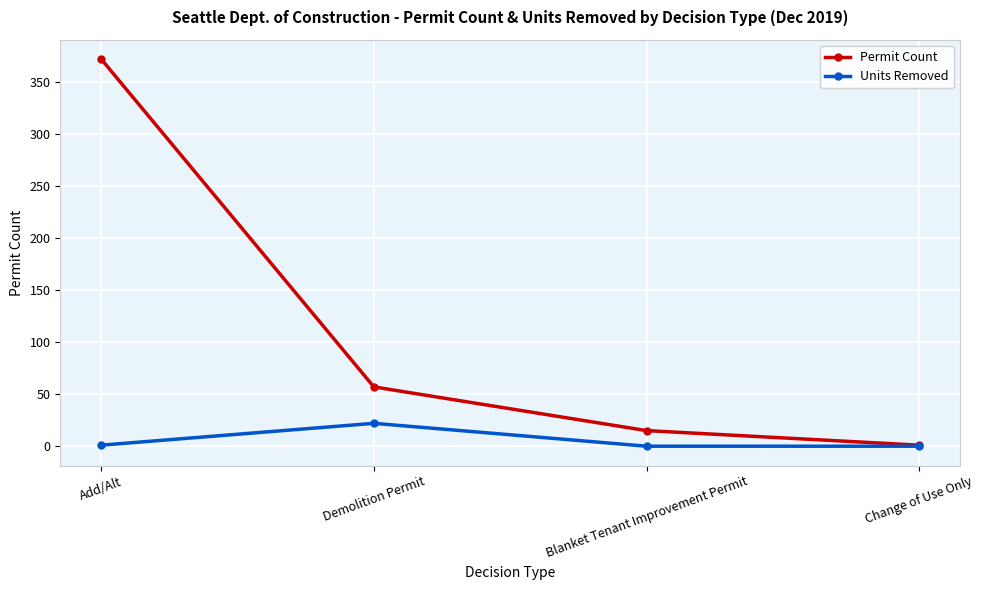

How many data points does each series have?

4